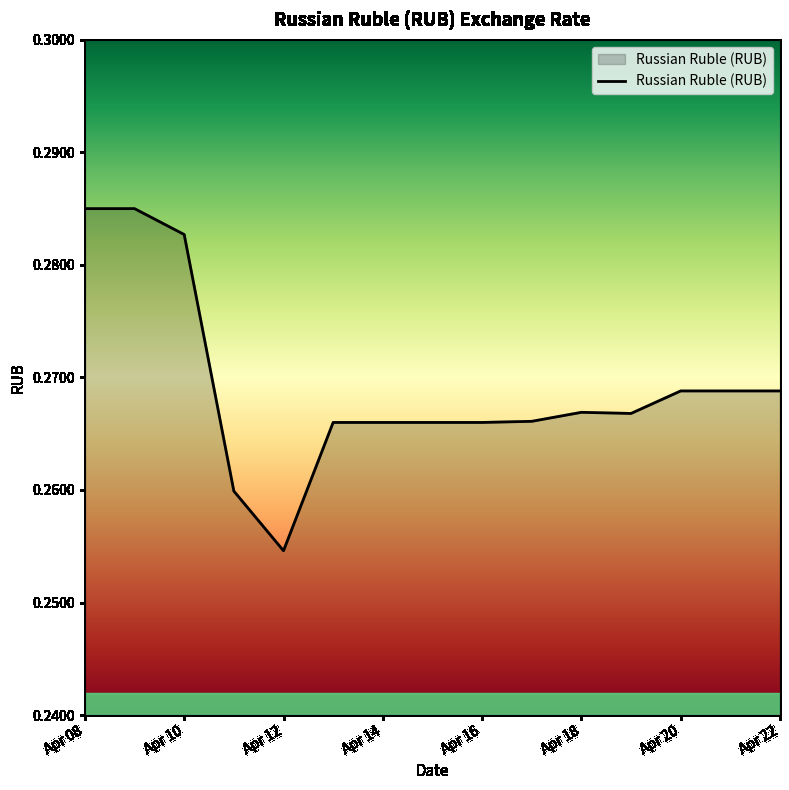

What is the value of the 5th point from the left?

0.3